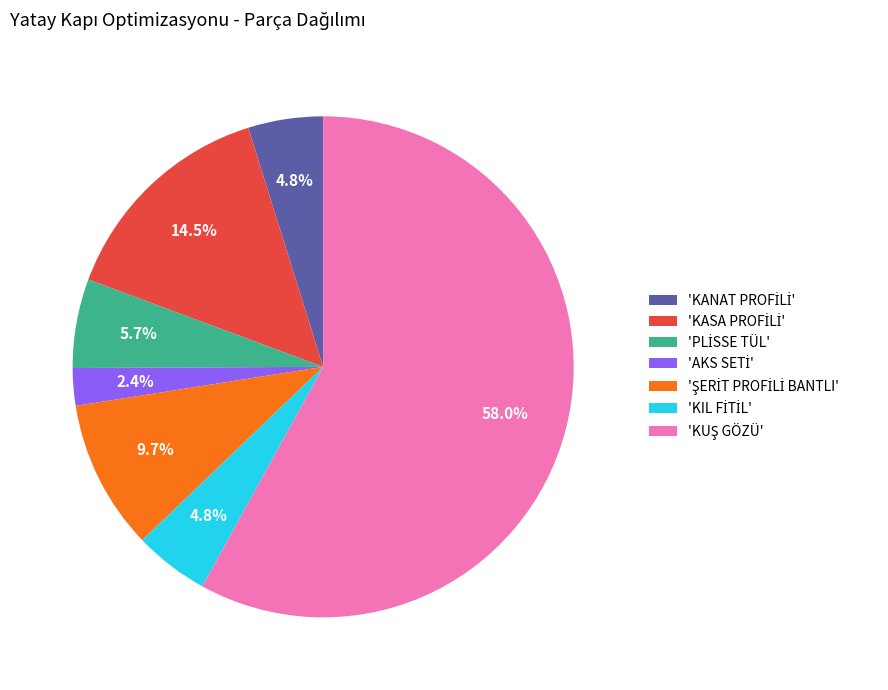

Is there a majority slice in this chart?

Yes